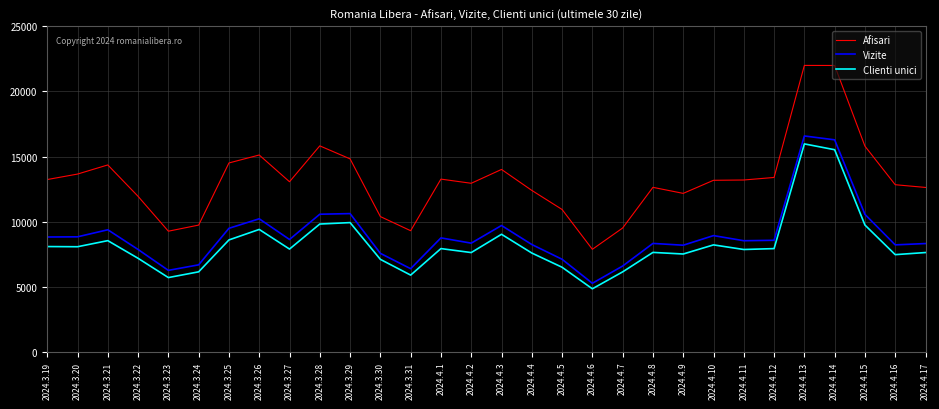

True or false: Afisari and Vizite cross at least once.

False